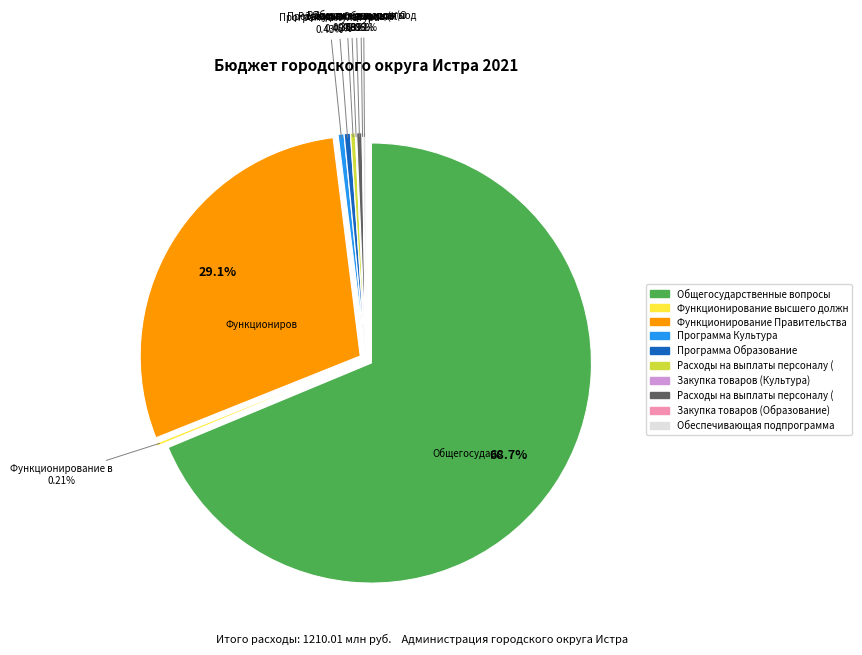

Which category accounts for the majority?

Общегосударственные вопросы